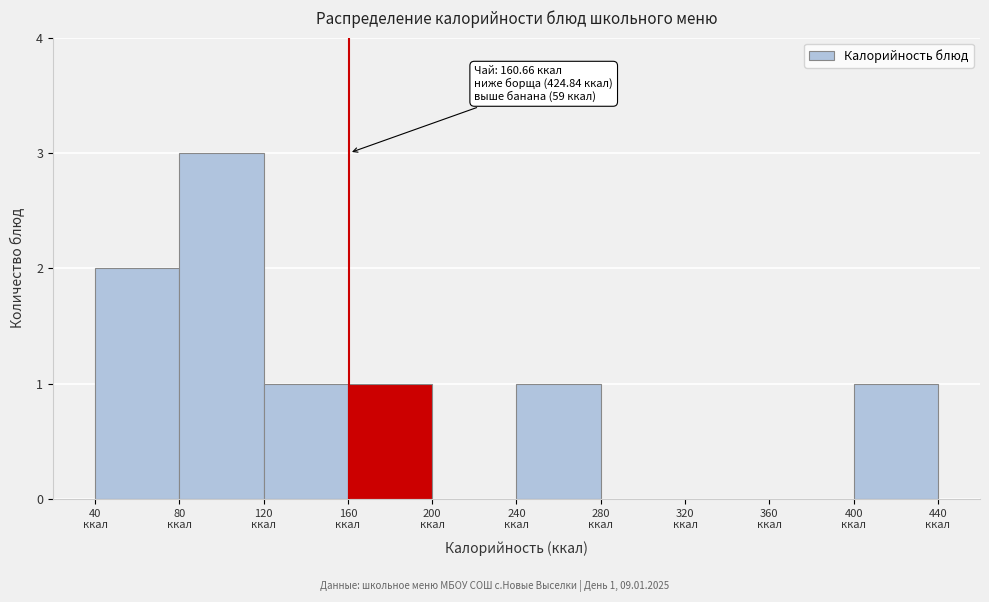

Over which range of the x-axis is the bar tallest?

80 to 120